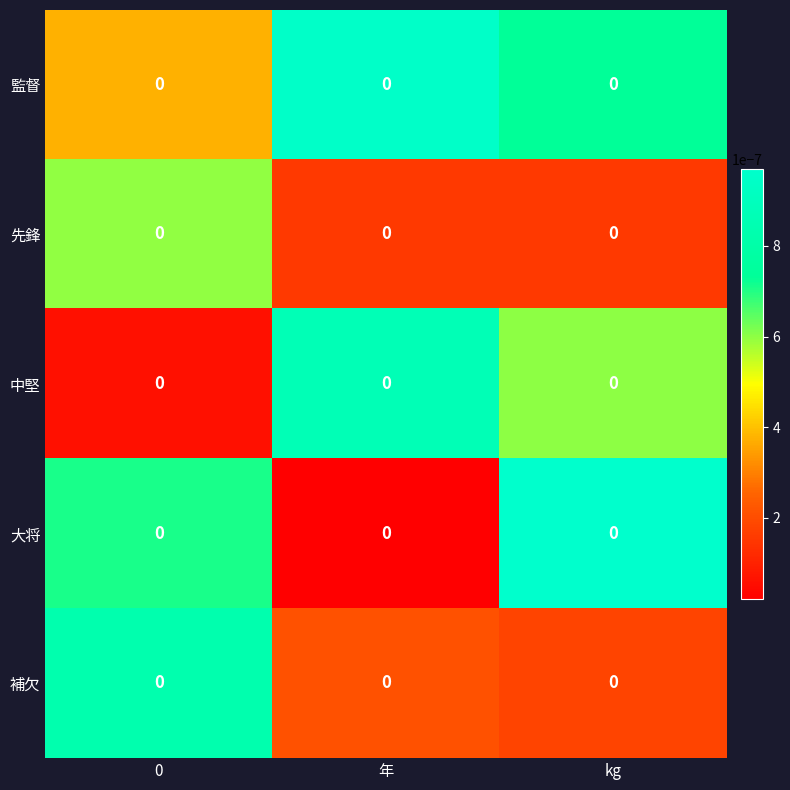

Which has a higher value, 年 or 0?

年